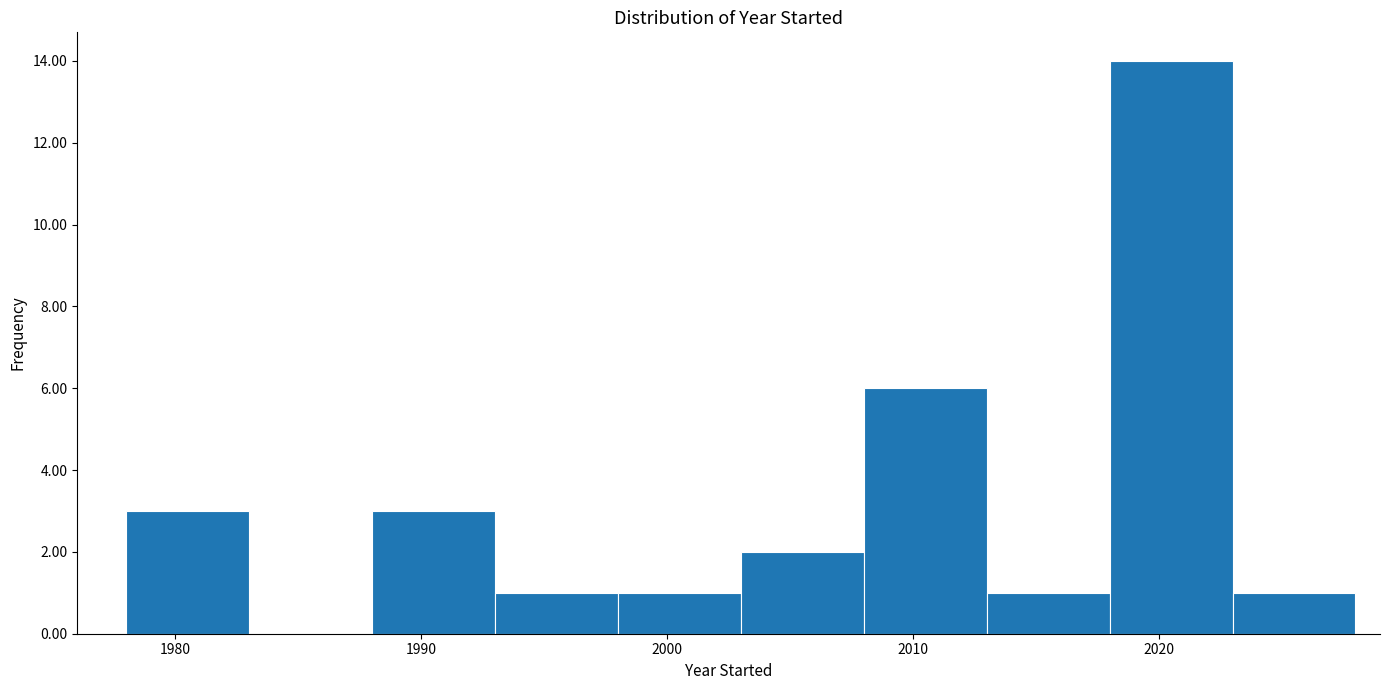

Reading left to right, transcribe this chart: for each bar, give the range it covers on the x-axis and its height. The values are not printed on the chart, so give them approximately, as read against the axis.

1978 to 1983: 3
1983 to 1988: 0
1988 to 1993: 3
1993 to 1998: 1
1998 to 2003: 1
2003 to 2008: 2
2008 to 2013: 6
2013 to 2018: 1
2018 to 2023: 14
2023 to 2028: 1